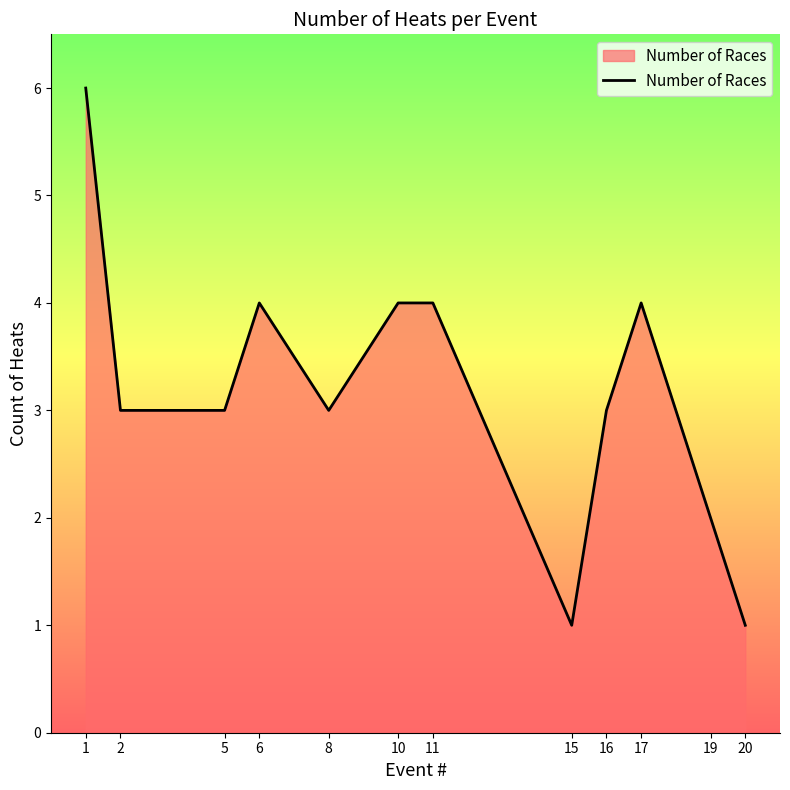

Which category has the highest value across all series?

1